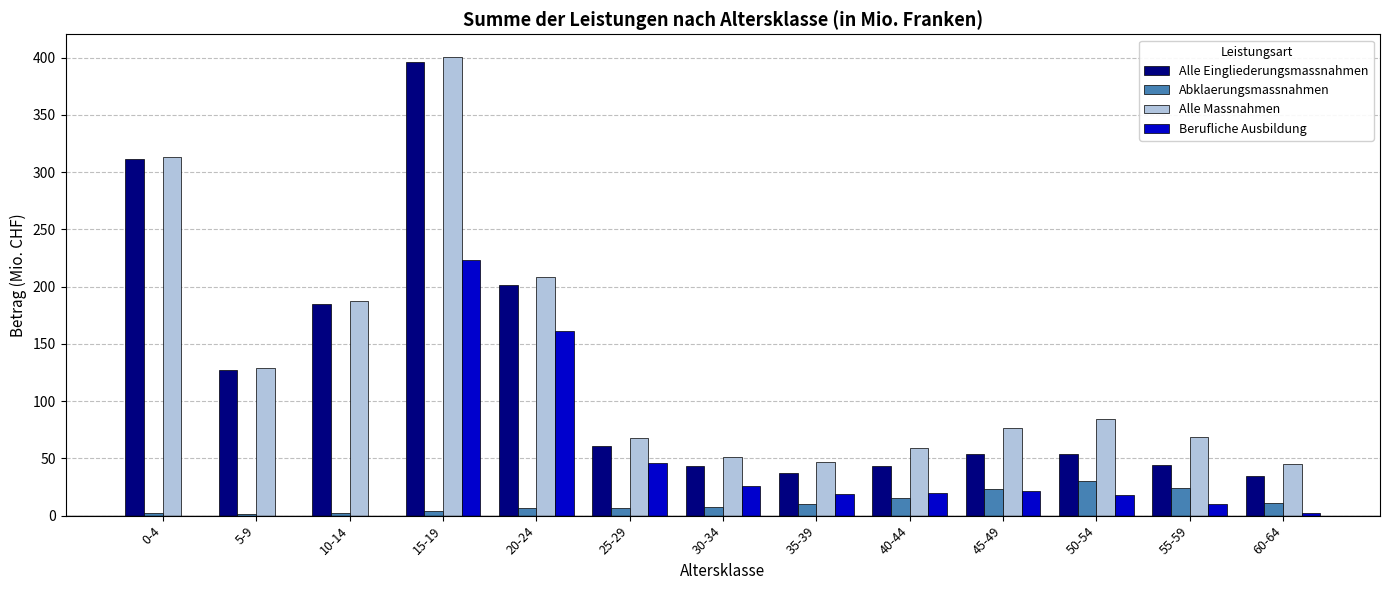

True or false: Alle Eingliederungsmassnahmen has a value of 61.1 at 25-29.

True